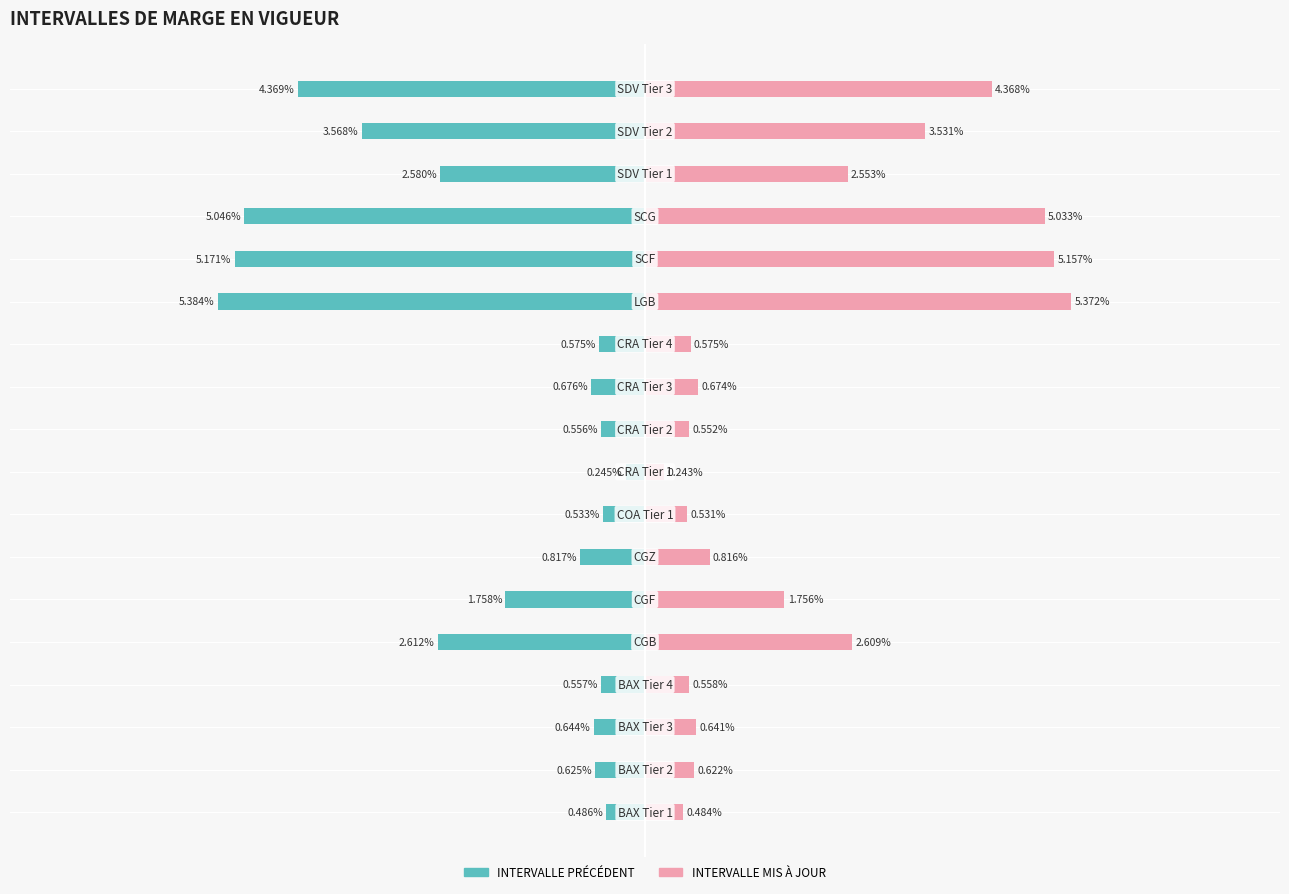

How many groups of bars are there?

18